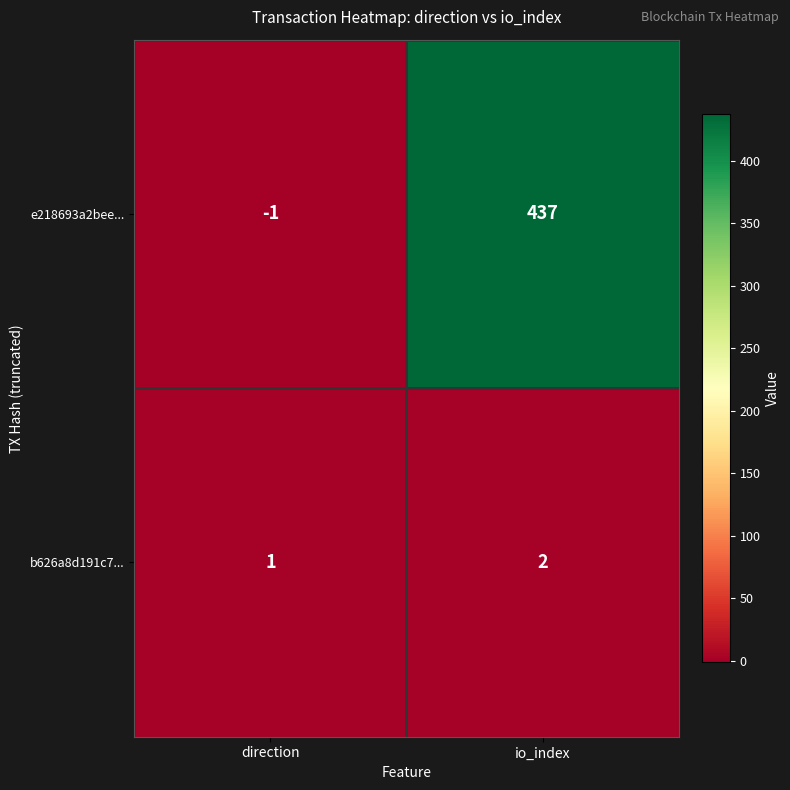

At io_index, list the series in order from smallest to largest.

b626a8d191c7..., e218693a2bee...